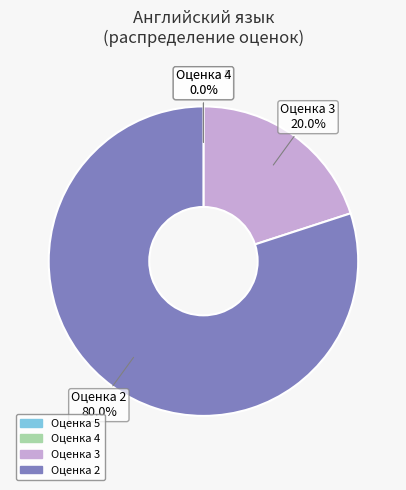

What is the change in value from 4 to 3?

+2